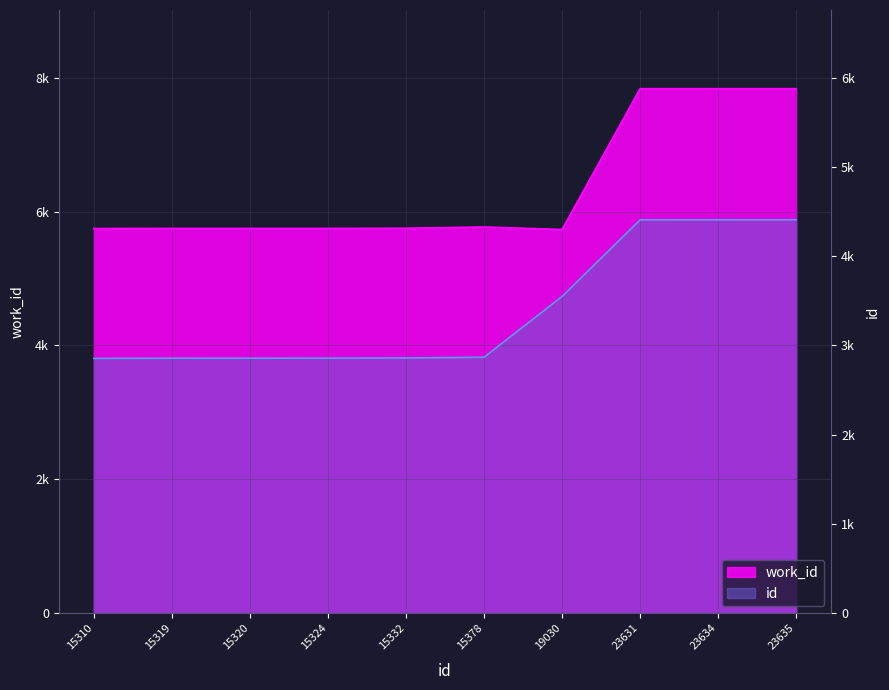

Which series has the largest total across all categories?

work_id